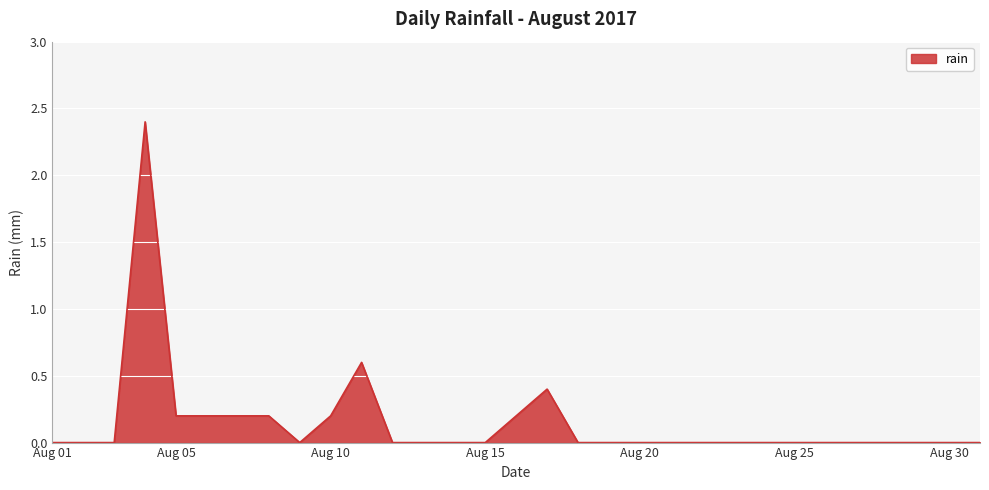

What is the difference between the second highest and minimum values?

0.6